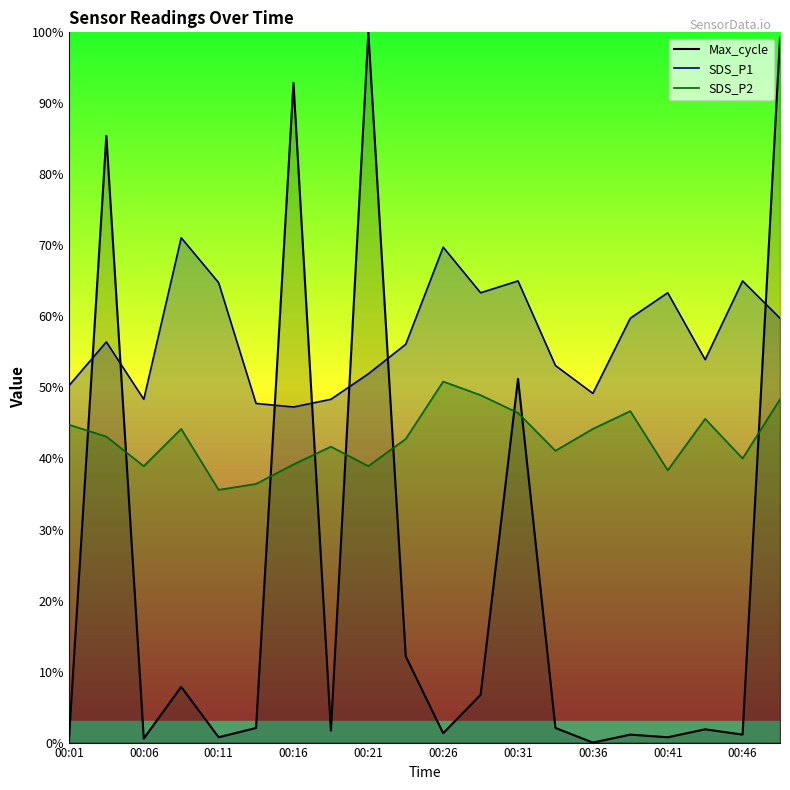

Rank the series by their average value, from lowest to highest.

Max_cycle, SDS_P2, SDS_P1